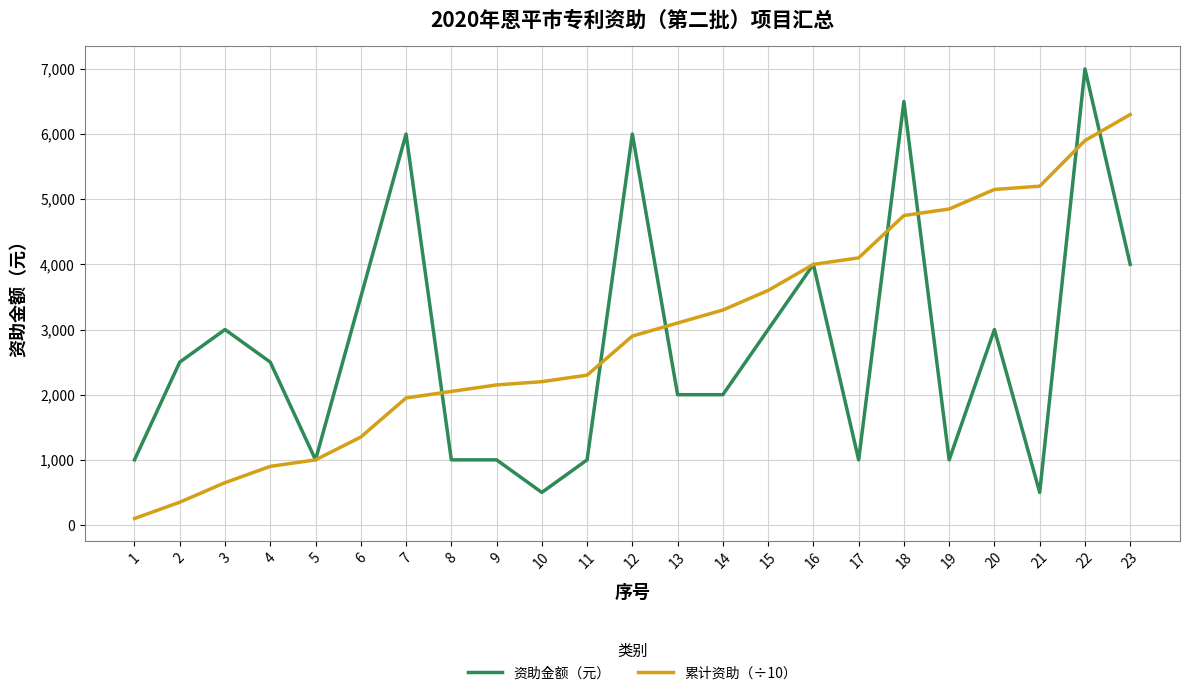

Reading left to right, transcribe all the data shown in this chart.

资助金额（元）: 1=1000	2=2500	3=3000	4=2500	5=1000	6=3500	7=6000	8=1000	9=1000	10=500	11=1000	12=6000	13=2000	14=2000	15=3000	16=4000	17=1000	18=6500	19=1000	20=3000	21=500	22=7000	23=4000
累计资助（÷10）: 1=100	2=350	3=650	4=900	5=1000	6=1350	7=1950	8=2050	9=2150	10=2200	11=2300	12=2900	13=3100	14=3300	15=3600	16=4000	17=4100	18=4750	19=4850	20=5150	21=5200	22=5900	23=6300